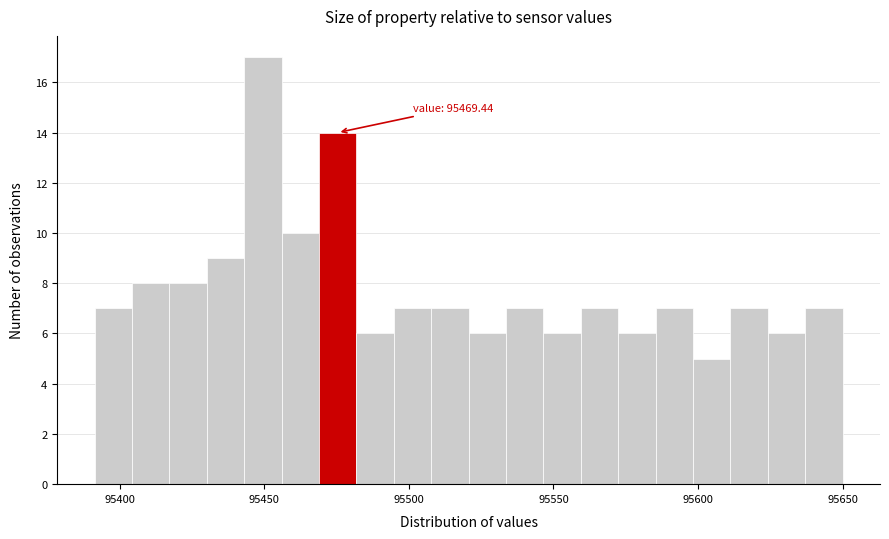

Read against the x-axis, roughly where is the centre of the tallest bar?

95450